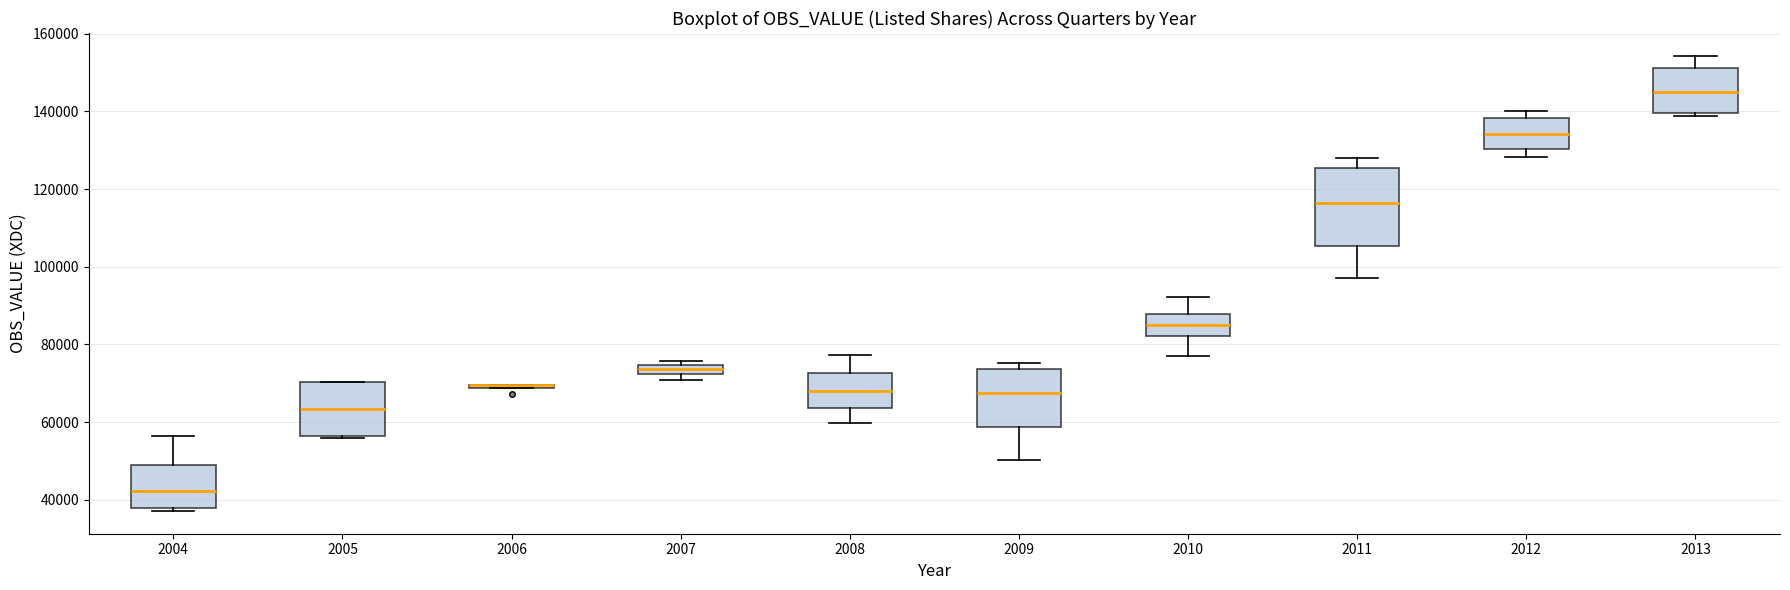

Comparing the boxes themselves (not the whiskers), which one is the tallest?

2011